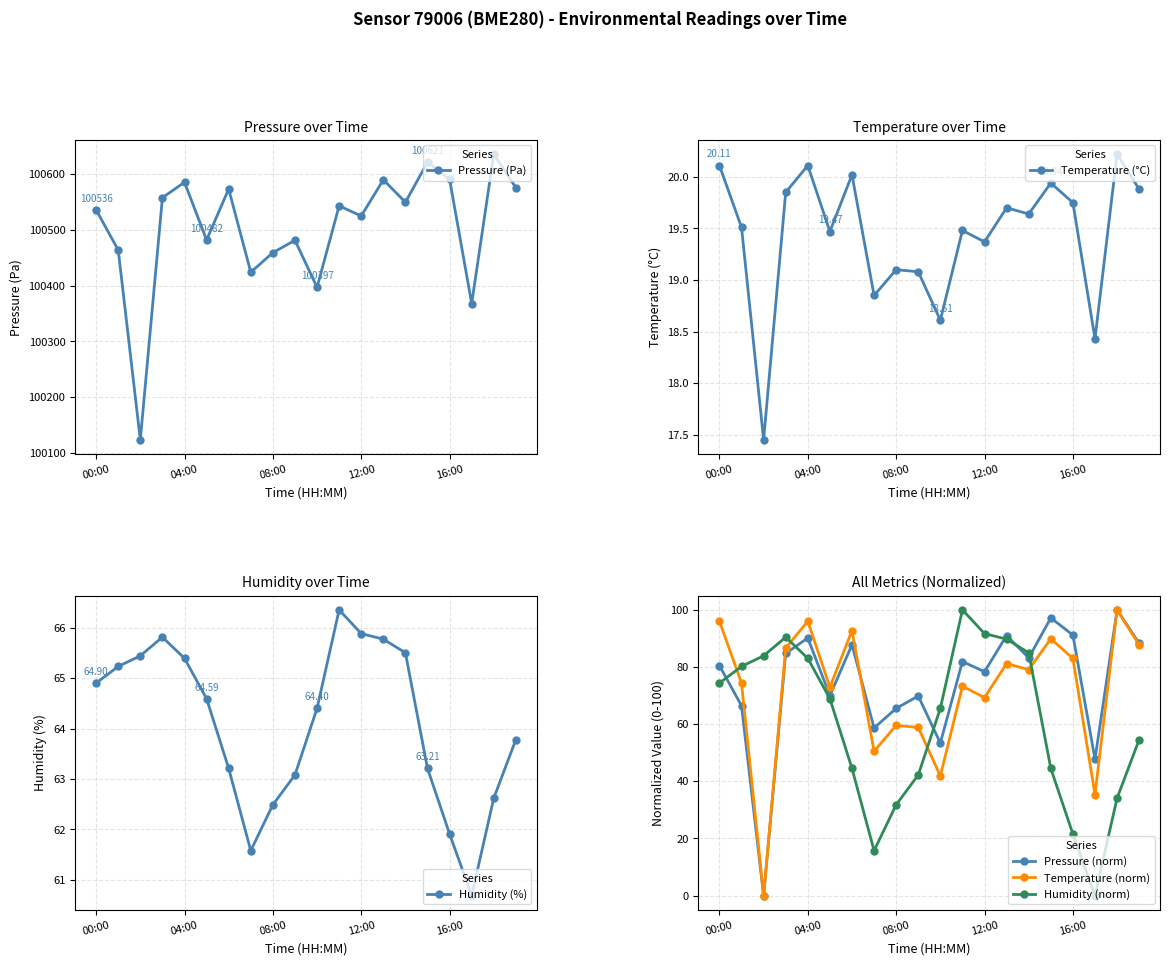

How many intersections are there between Humidity (%) and Humidity (norm)?

3